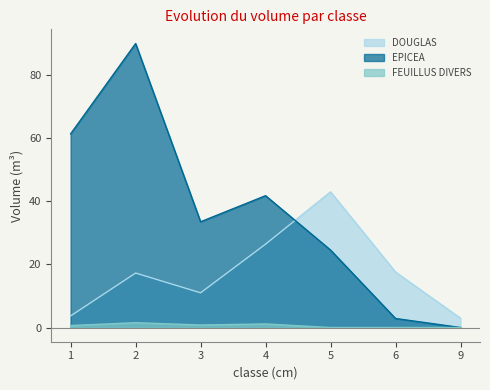

Which category has the highest value across all series?

2